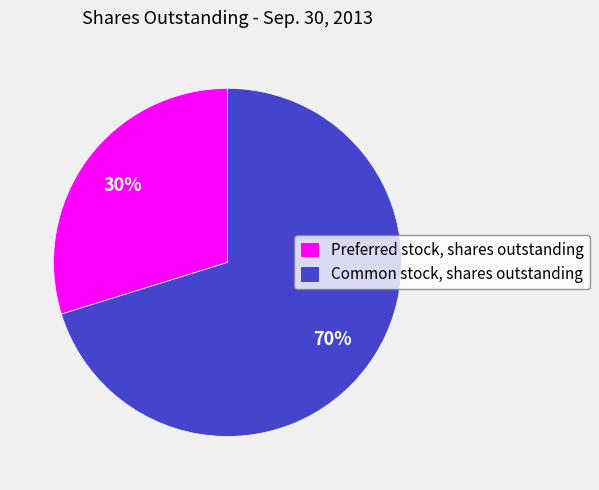

What percentage is the Preferred stock, shares outstanding slice, to the nearest percent?

30%